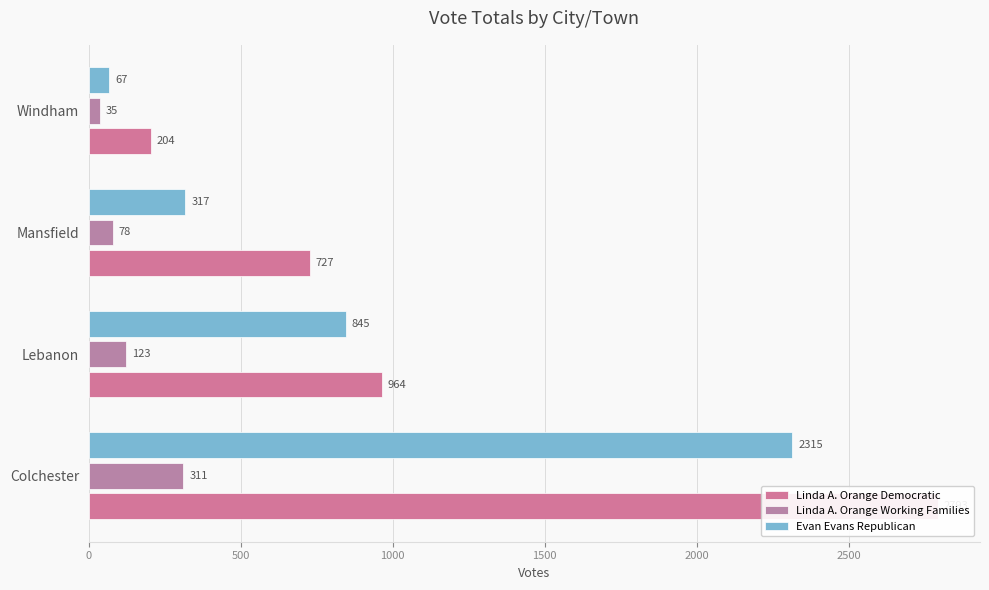

The Linda A. Orange Democratic series shows 61 at Windham. True or false?

False